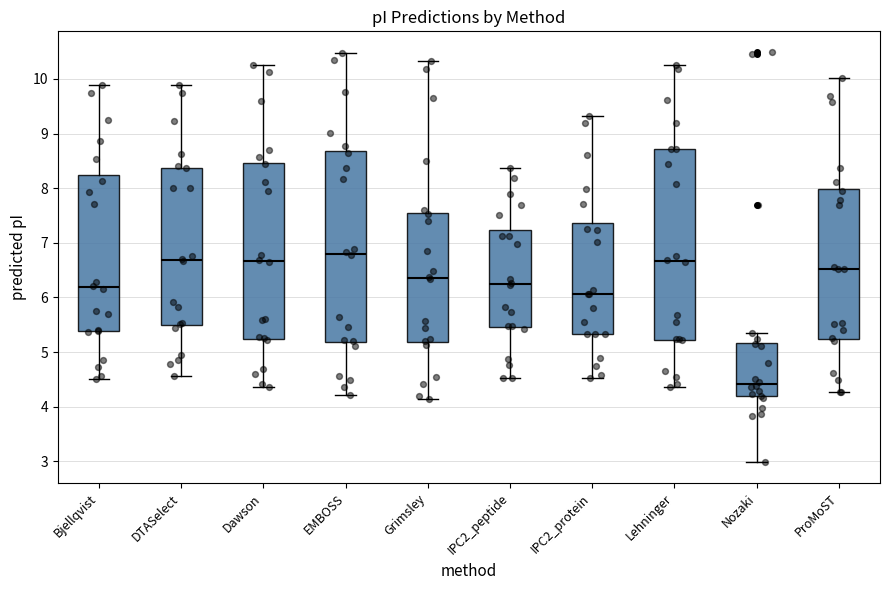

Where does the lower whisker of the box for IPC2_protein end on the y-axis? The values are not printed on the chart, so give them approximately, as read against the axis.

4.5